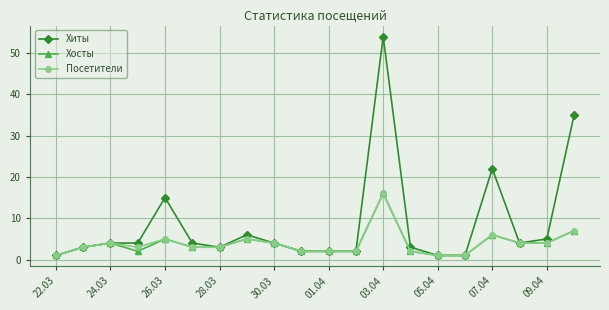

What is the maximum value for Посетители?

16